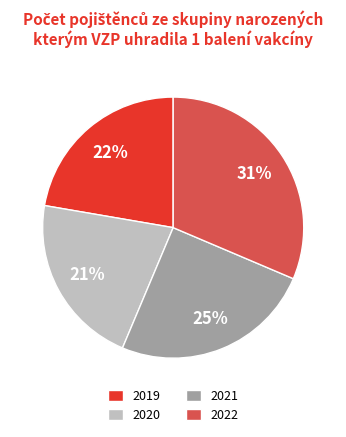

Which slice is the smallest?

2020